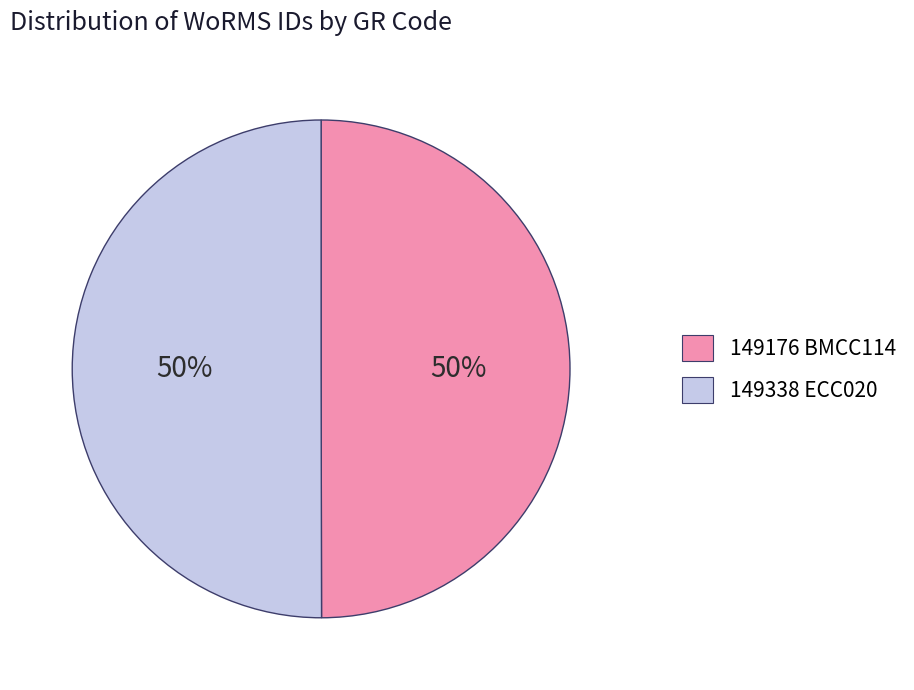

To the nearest percent, what is the average slice percentage?

50%